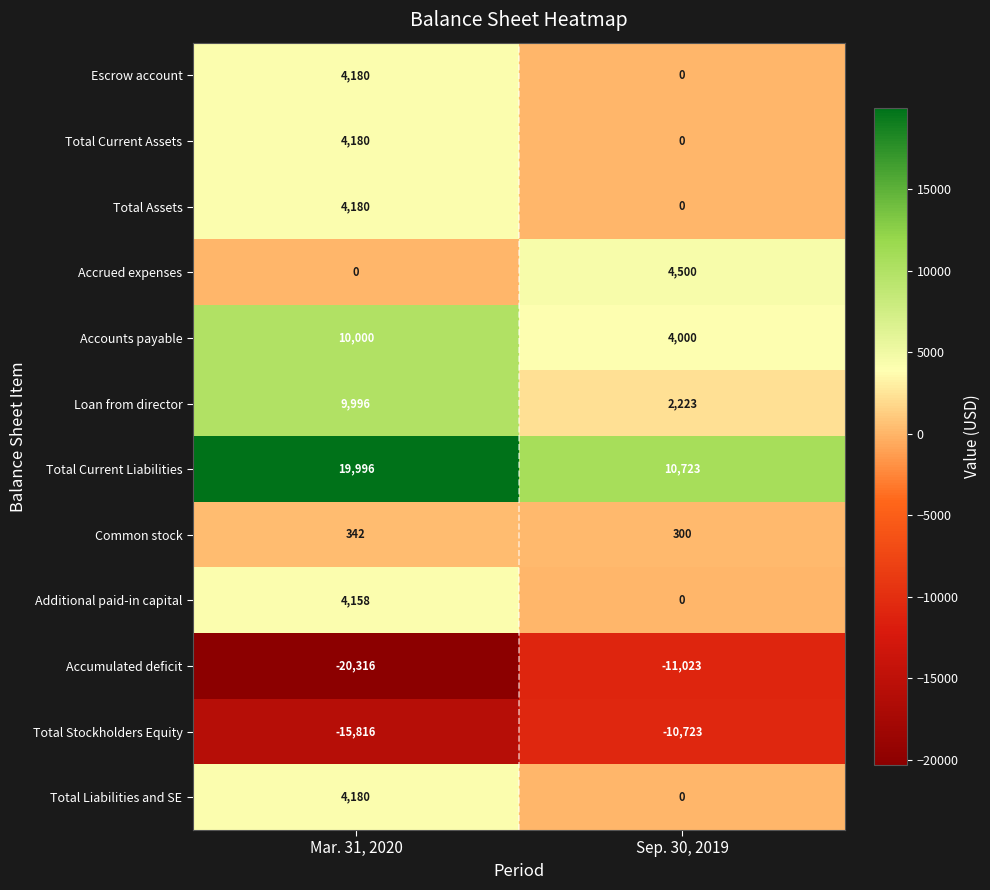

What is the difference between the Accounts payable values at Sep. 30, 2019 and Mar. 31, 2020?

6000